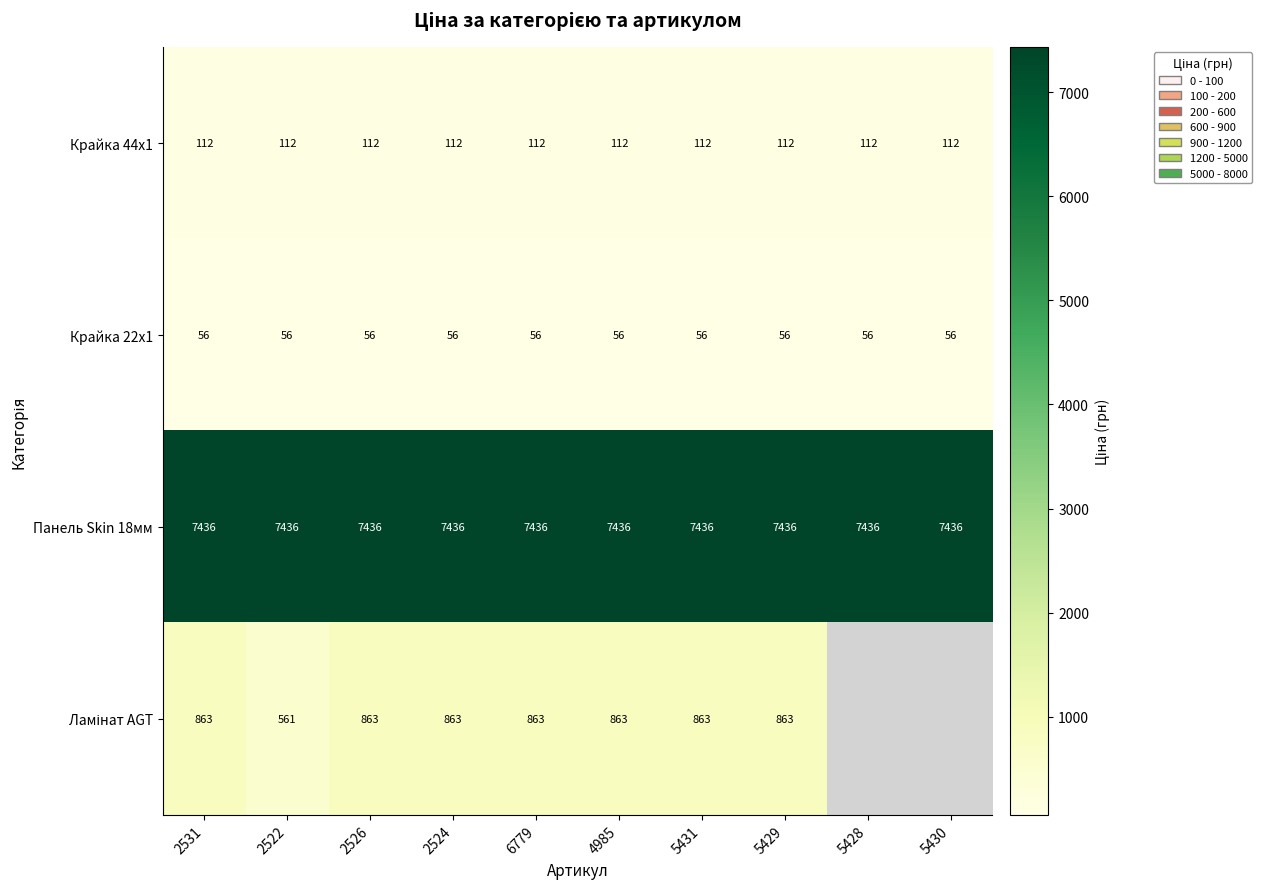

What is the total value across all series at 2531?

8467.0